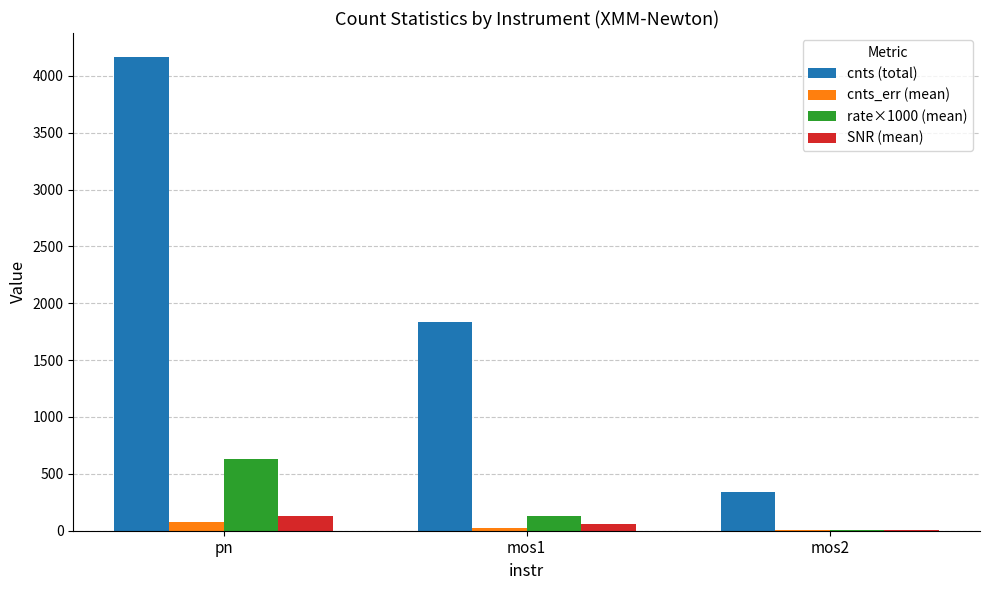

At which category is the sum across all series the highest?

pn